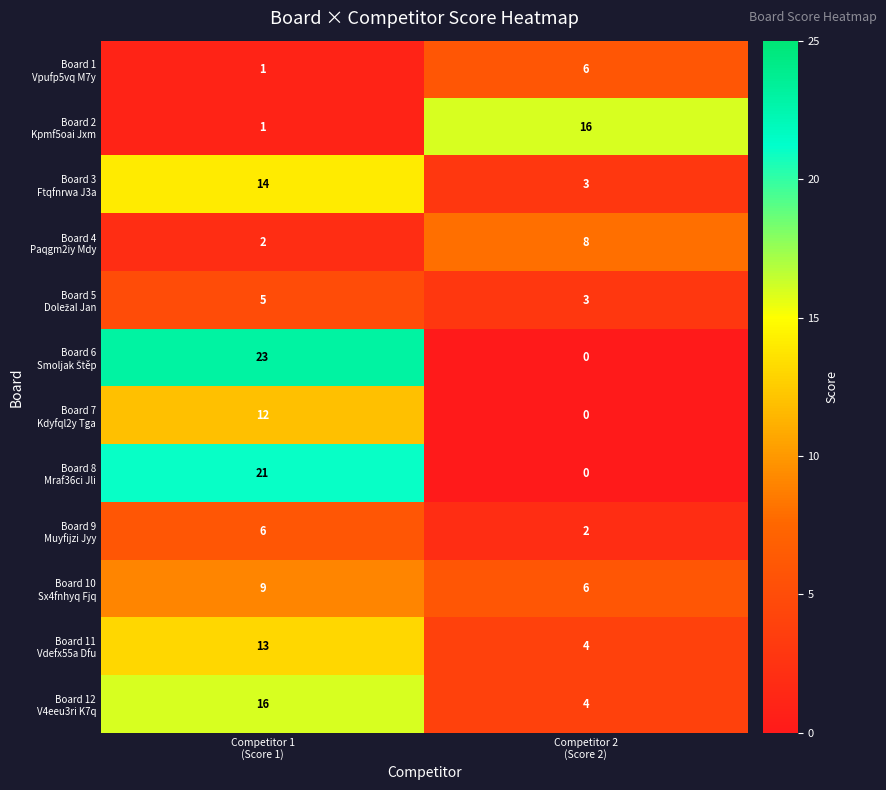

What is the greatest value displayed?

23